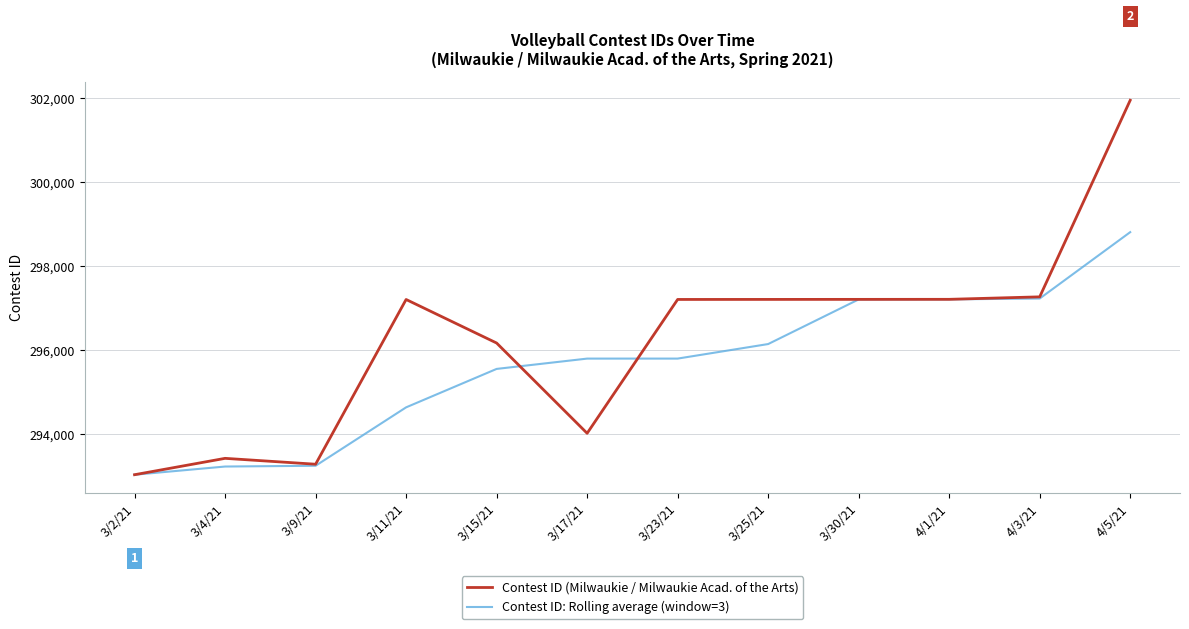

What position from the left is 3/9/21?

3